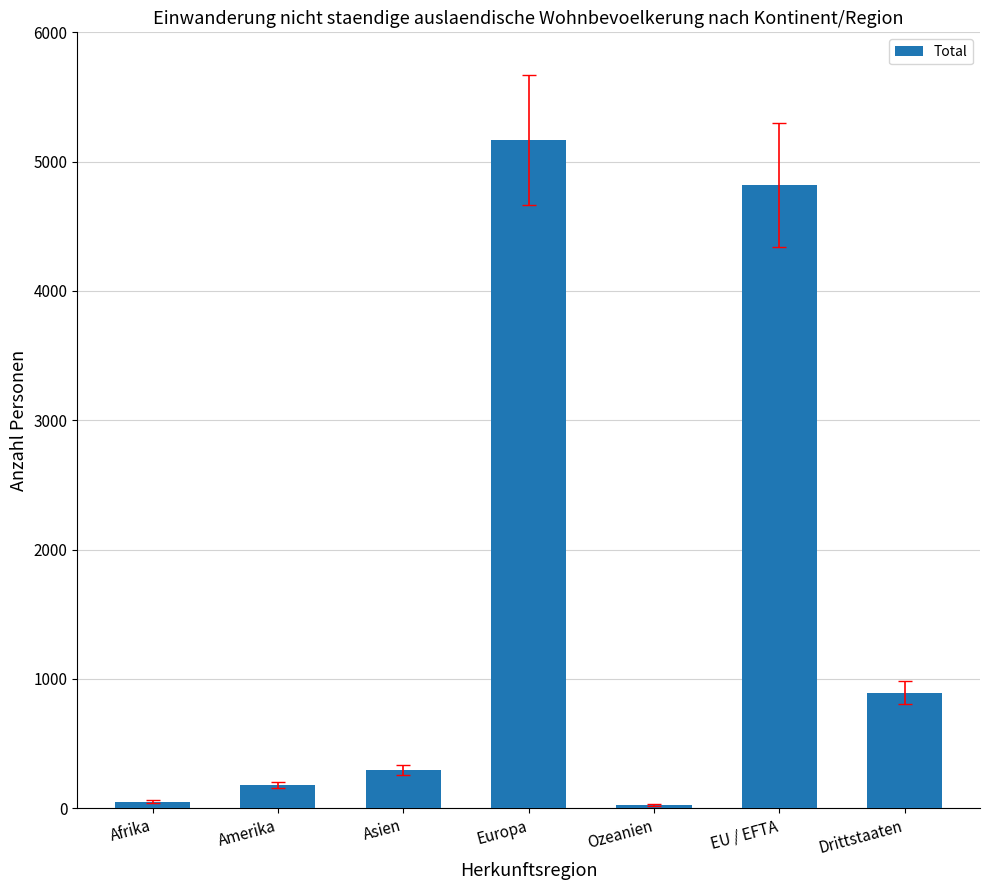

Reading left to right, transcribe all the data shown in this chart.

50	177	294	5168	23	4819	893